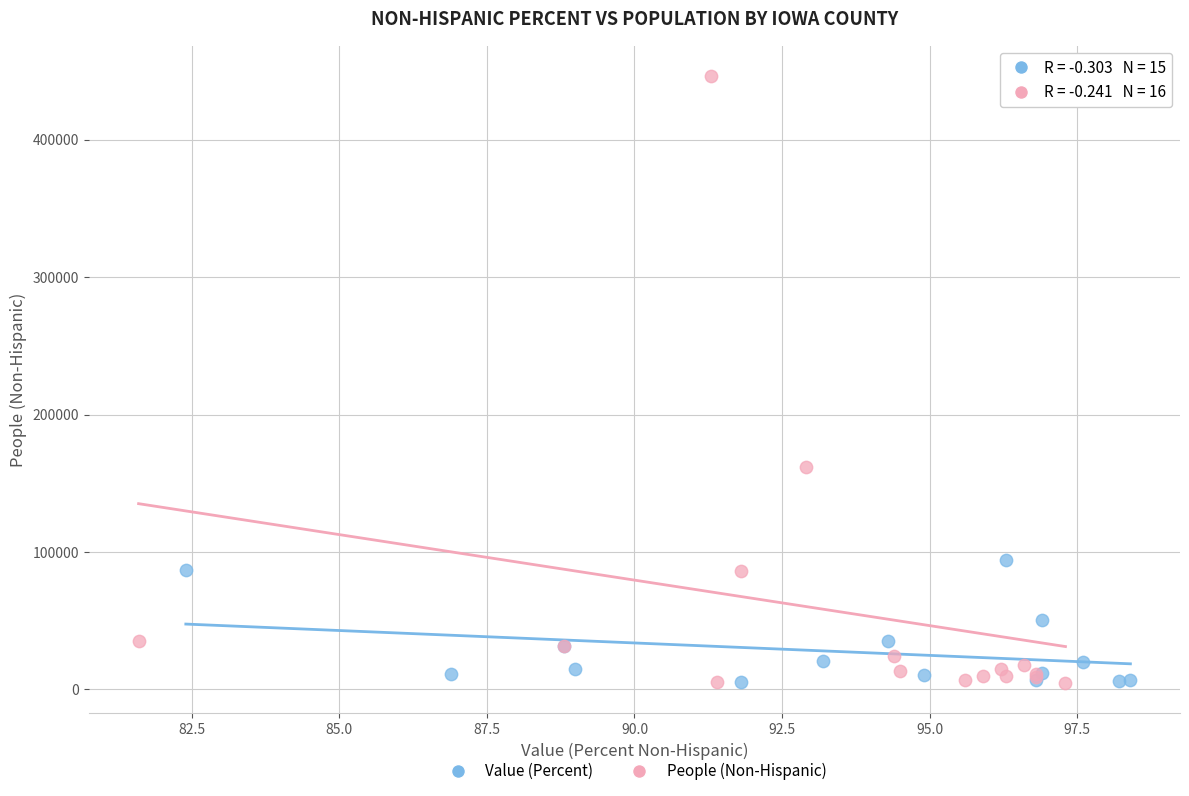

Which series has the largest Y range (max minus min)?

People (Non-Hispanic)